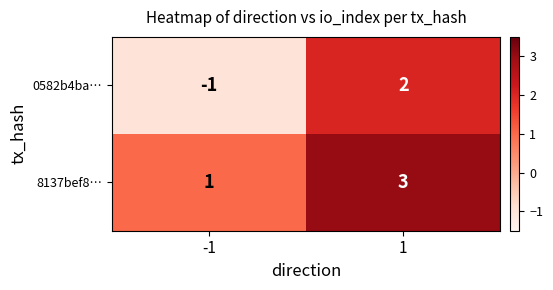

Count the number of data series in this chart.

2